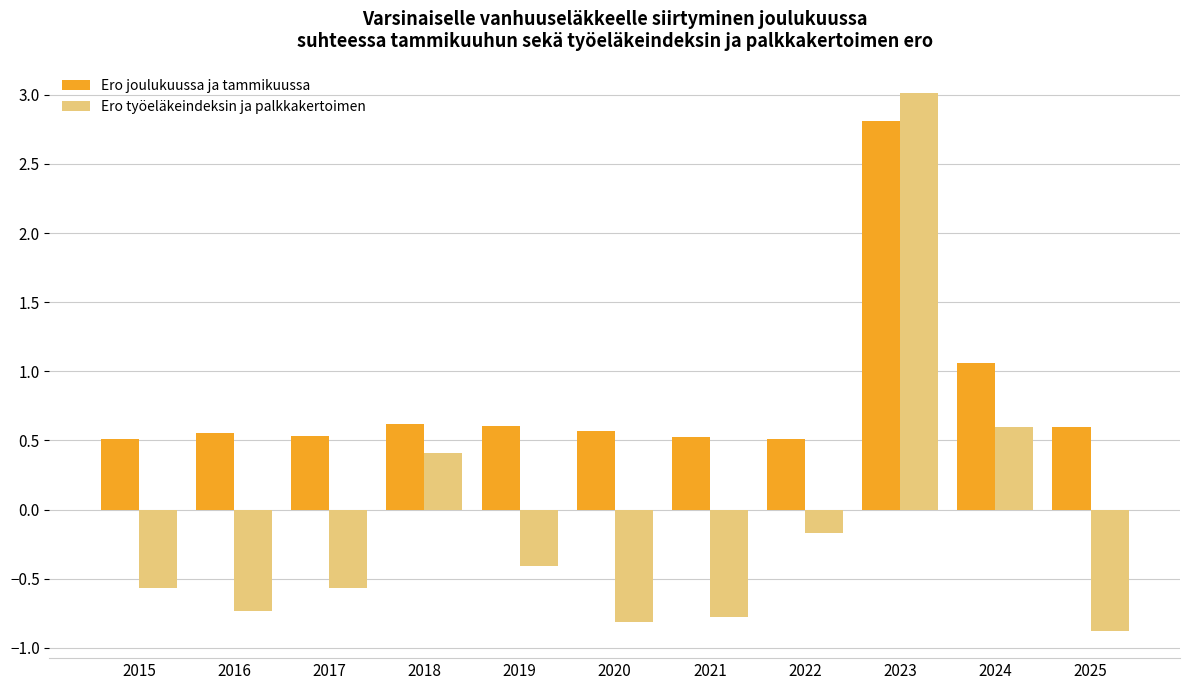

Is it true that Ero työeläkeindeksin ja palkkakertoimen equals -0.6 at 2017?

True